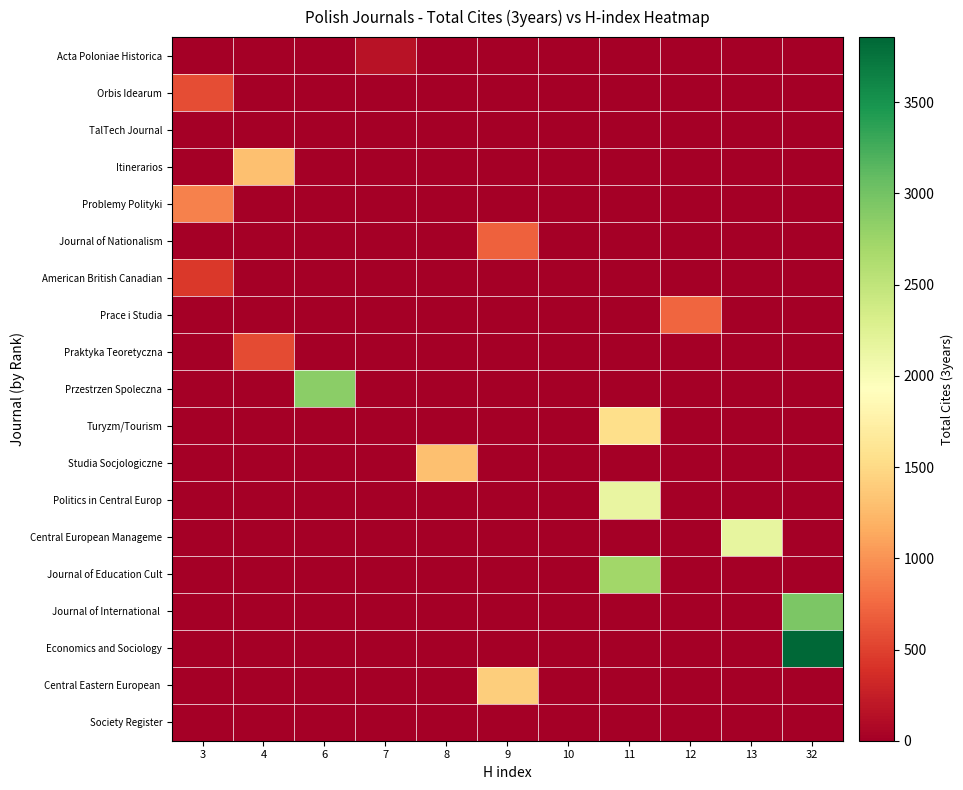

At how many categories does at least one series exceed 1491?

4